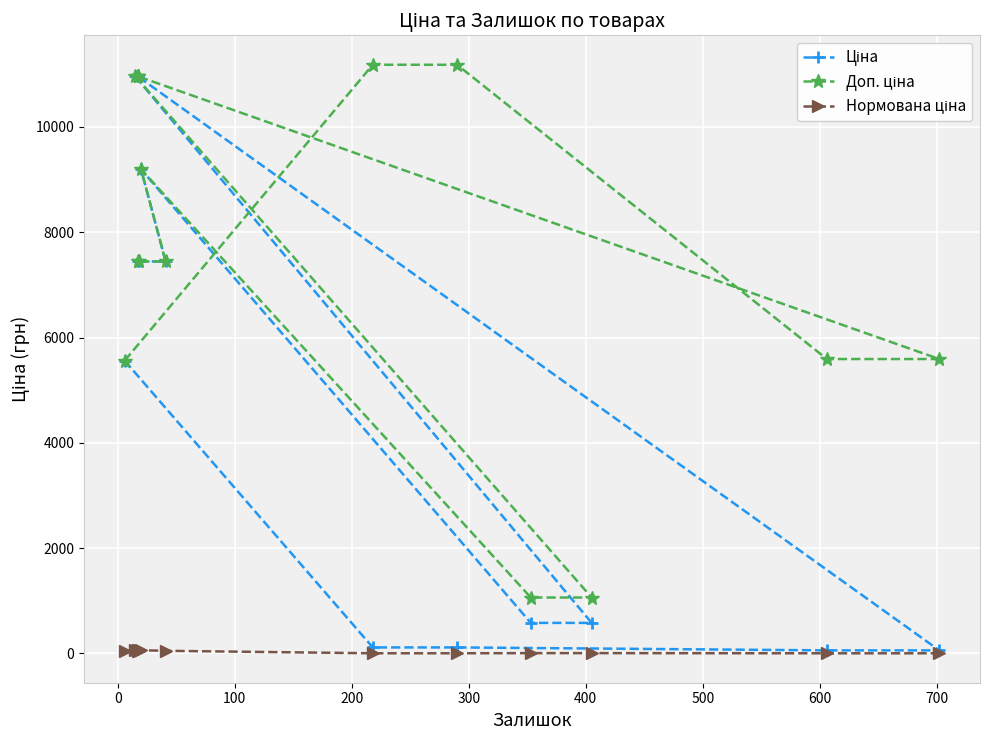

What is the value of the Нормована ціна point at the 11th from the left?

0.7